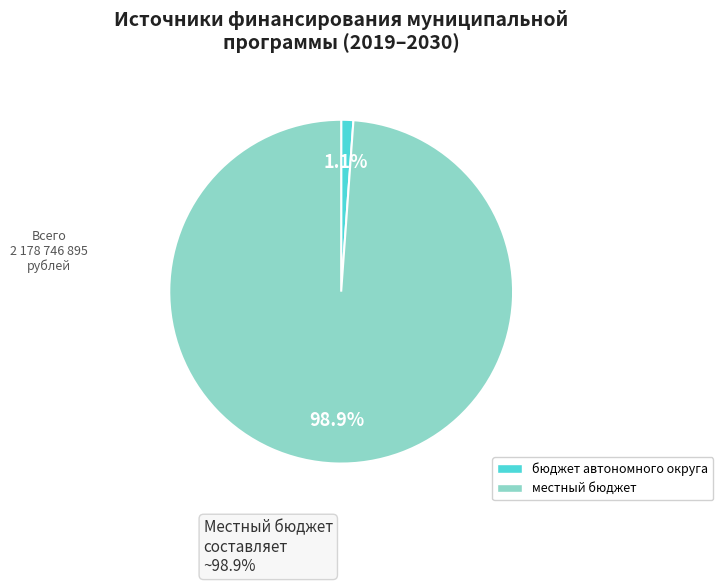

Is there any slice that represents more than half of the pie?

Yes